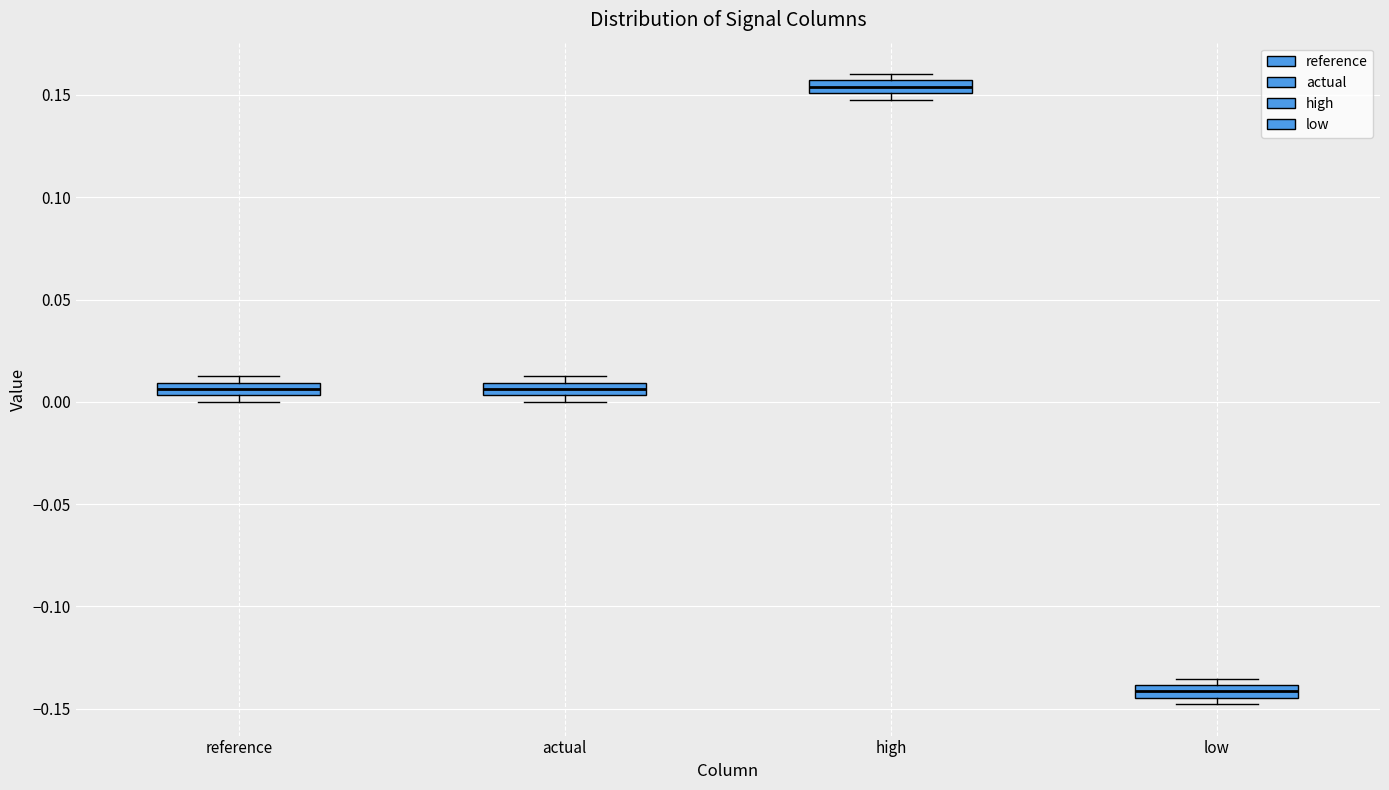

Which box has the highest median line?

high